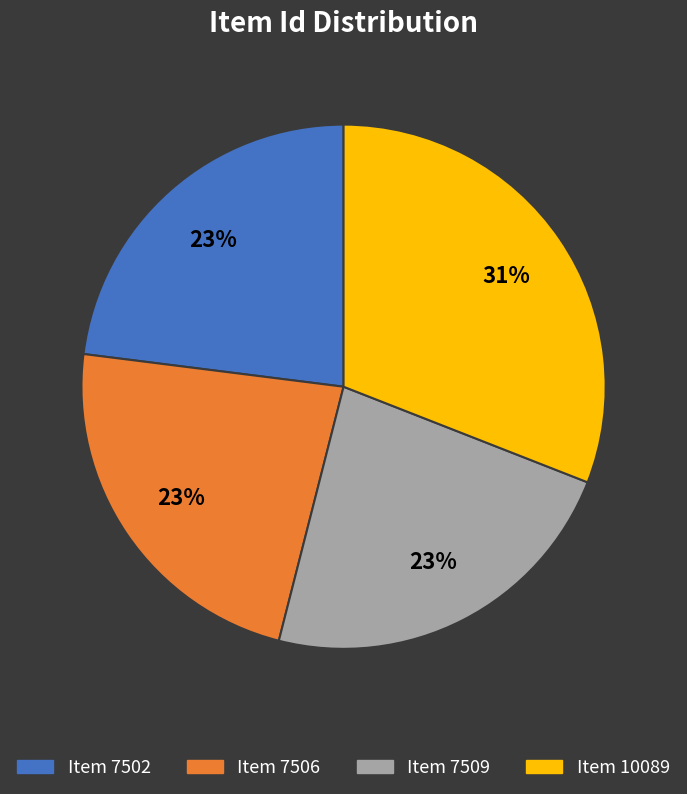

To the nearest percent, what percentage of the pie is Item 10089?

31%